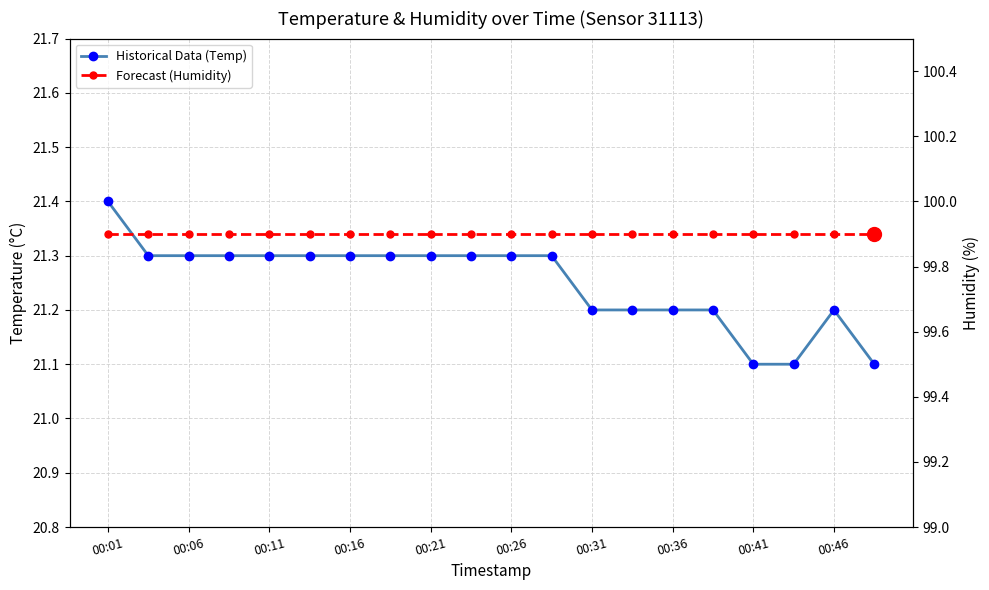

True or false: Forecast (Humidity) and Historical Data (Temp) cross at least once.

False